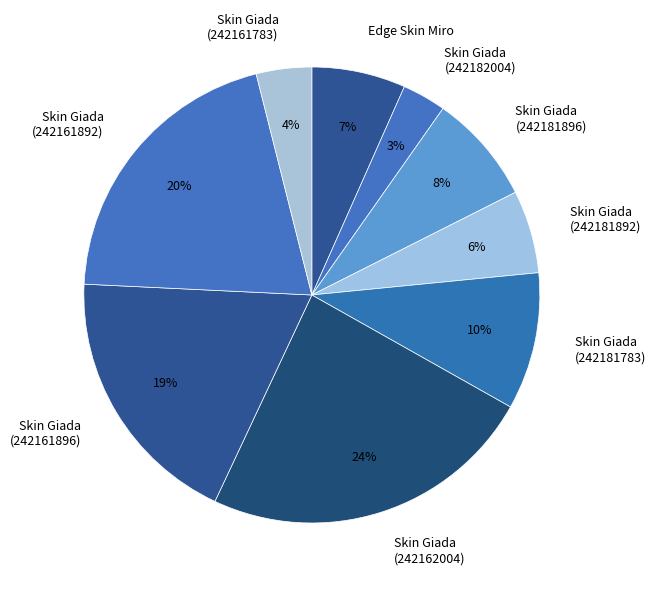

Approximately how many times larger is the value at Skin Giada (242161783) compared to Skin Giada (242181783)?

0.4